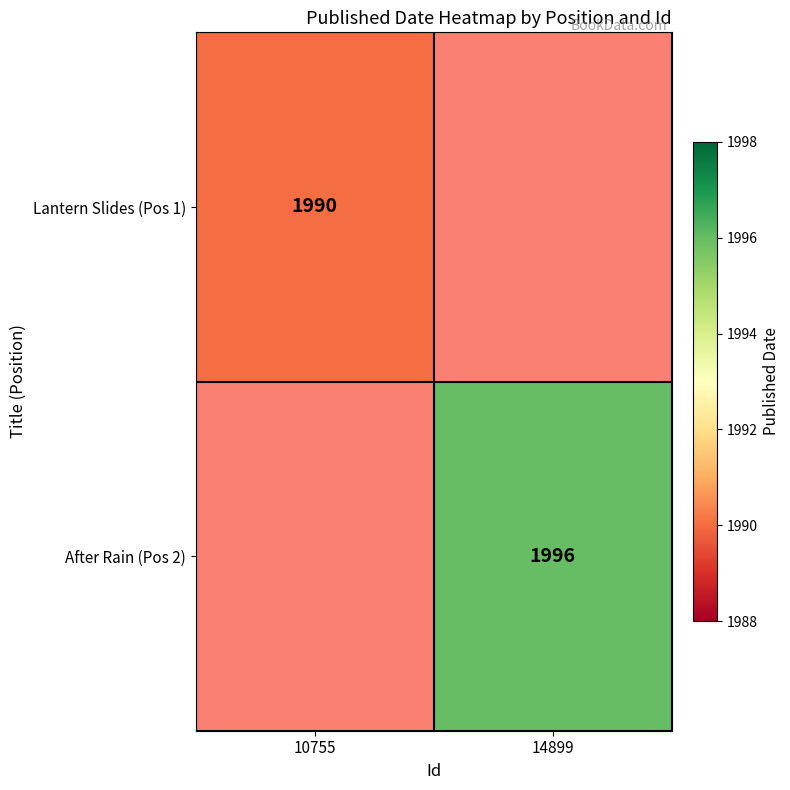

The Lantern Slides (Pos 1) series shows 520 at 10755. True or false?

False